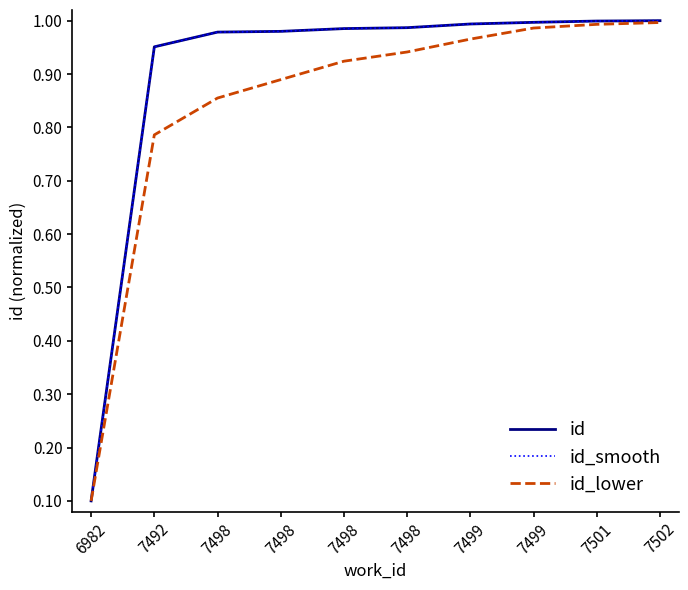

What is the minimum value shown in the chart?

0.1